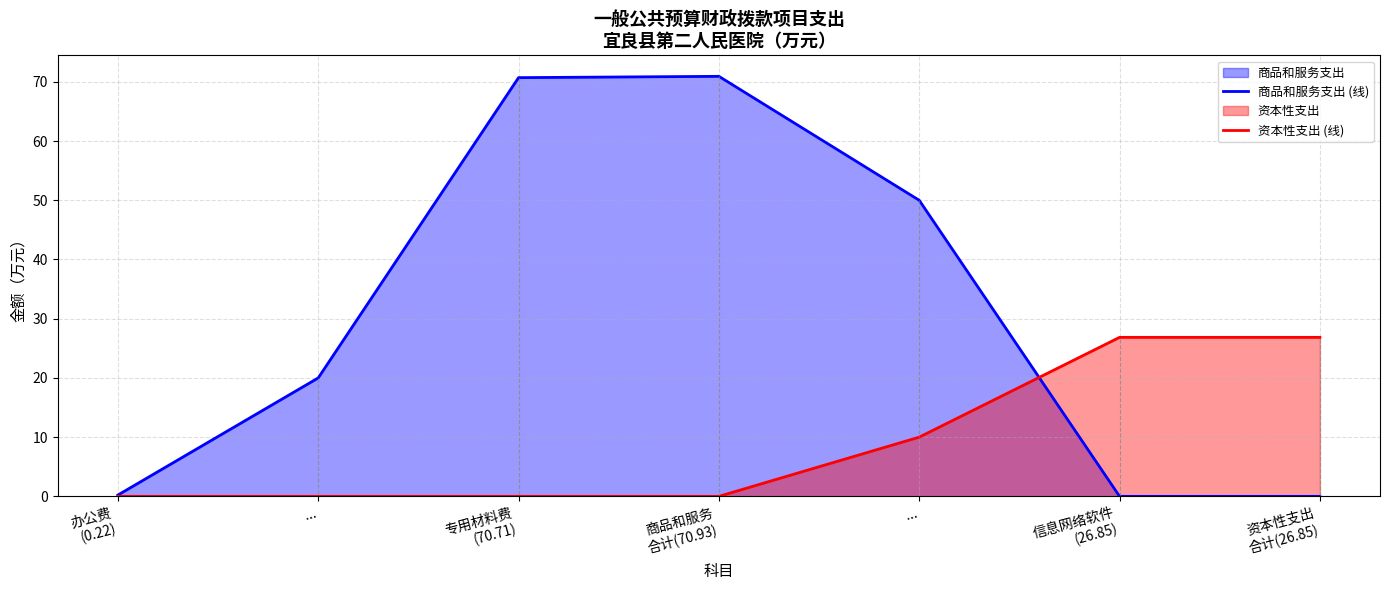

Reading left to right, list all the values displayed in this chart.

商品和服务支出 (线): 0.2	20.0	70.7	70.9	50.0	0.0	0.0
资本性支出 (线): 0.0	0.0	0.0	0.0	10.0	26.9	26.9